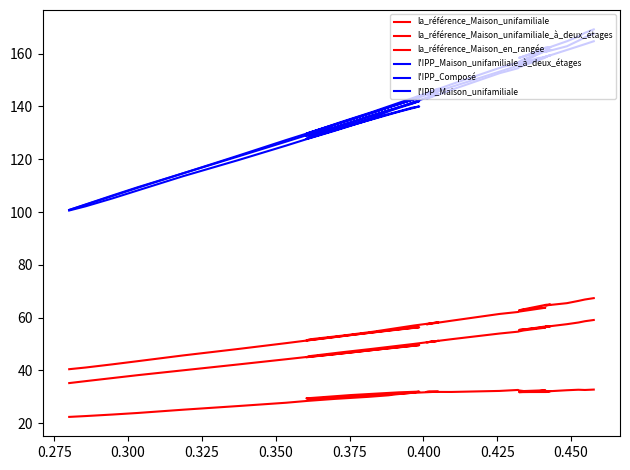

Rank the series by their maximum value, from highest to lowest.

l'IPP_Maison_unifamiliale, l'IPP_Maison_unifamiliale_à_deux_étages, l'IPP_Composé, la_référence_Maison_unifamiliale_à_deux_étages, la_référence_Maison_unifamiliale, la_référence_Maison_en_rangée